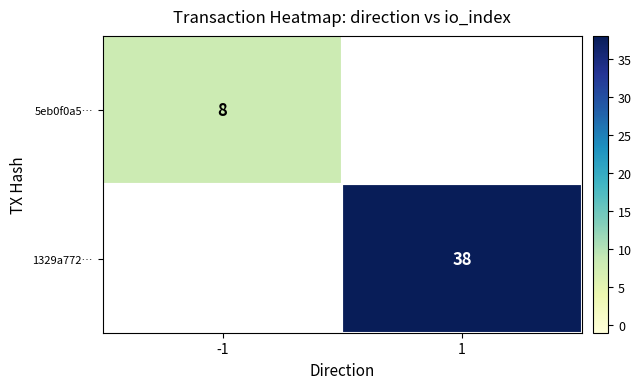

Is it true that 1329a772… equals 38 at 1?

True